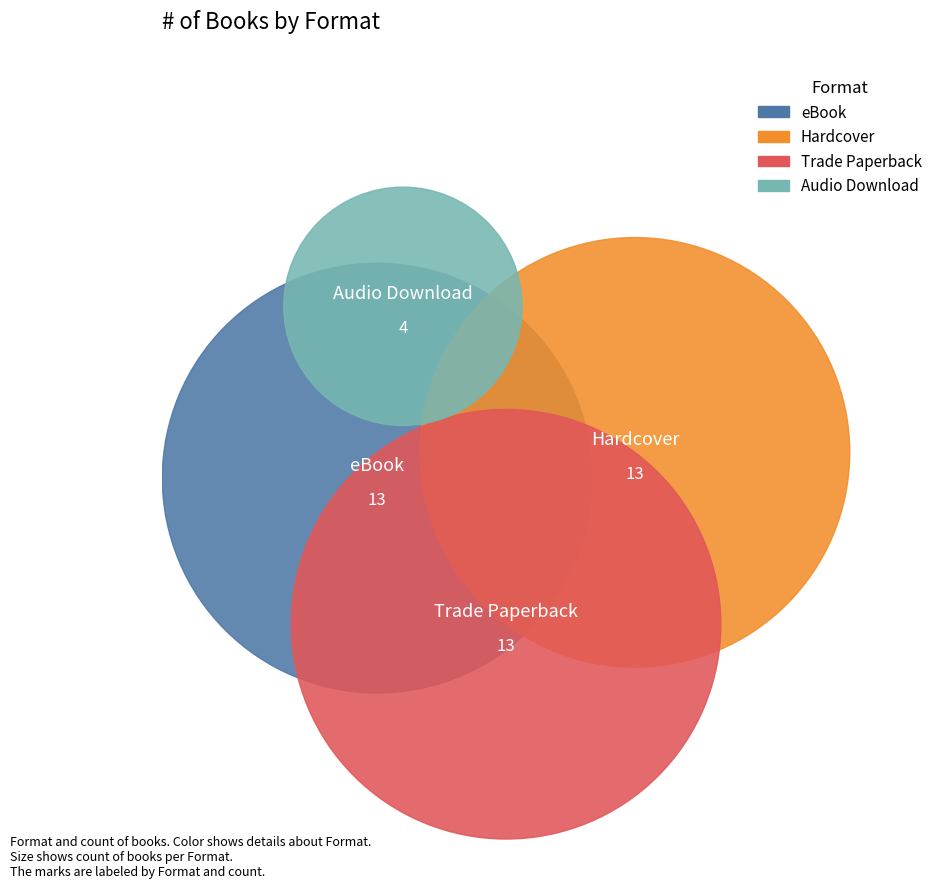

What is the largest slice in the pie chart?

eBook